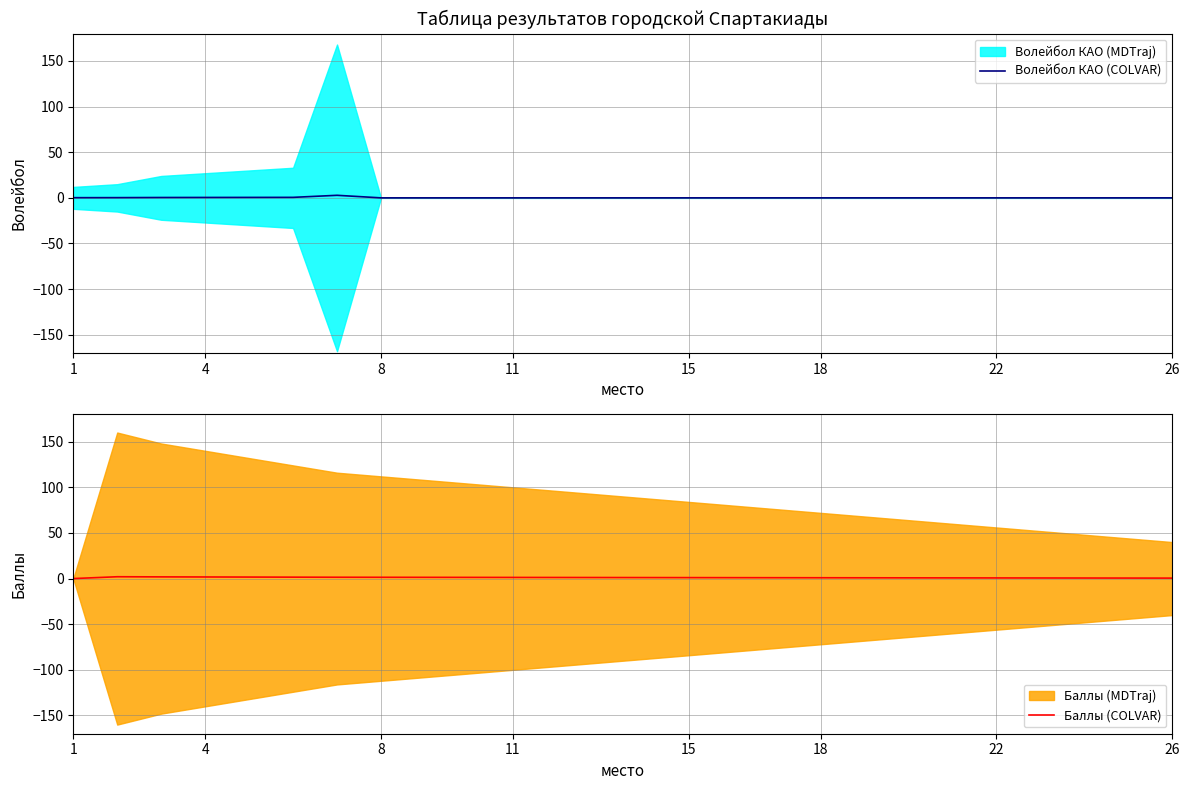

True or false: Волейбол КАО (COLVAR) has a value of 0.0 at 26.

True